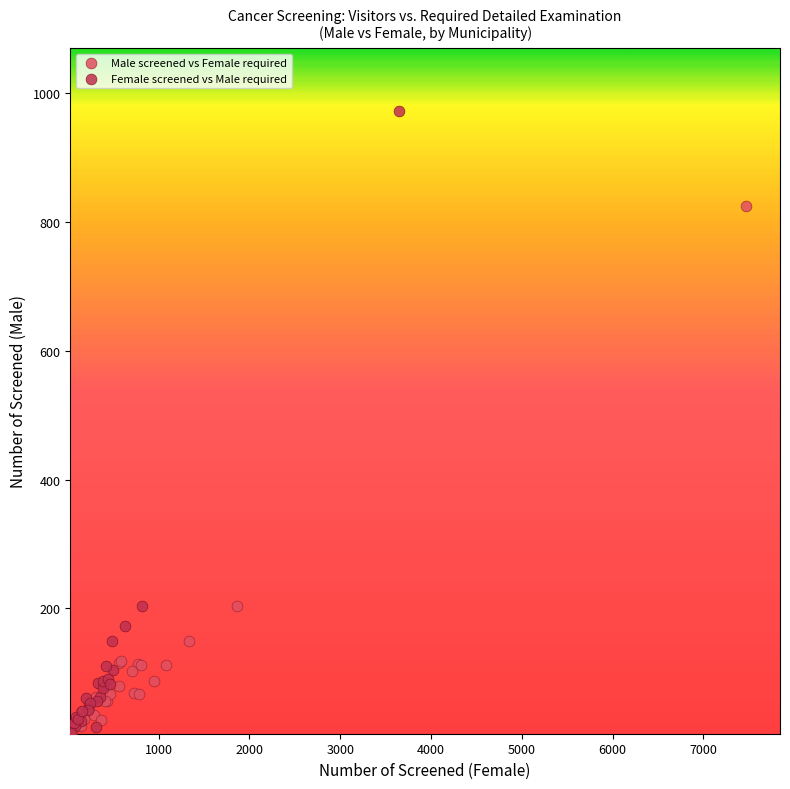

What are all the series names shown in the legend?

Male screened vs Female required, Female screened vs Male required